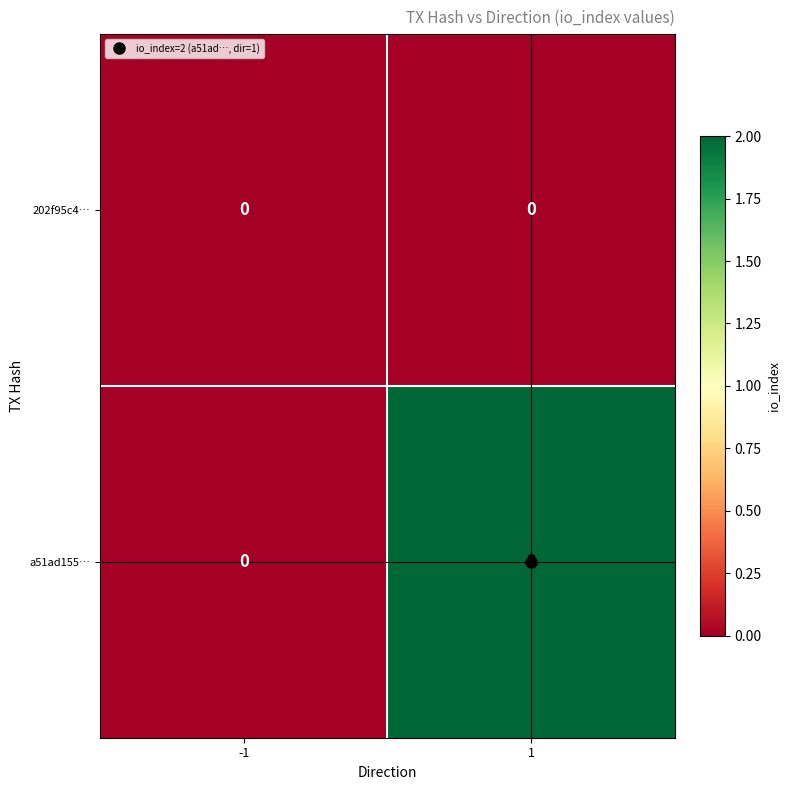

List the series in order of their overall mean, highest first.

a51ad155…, 202f95c4…